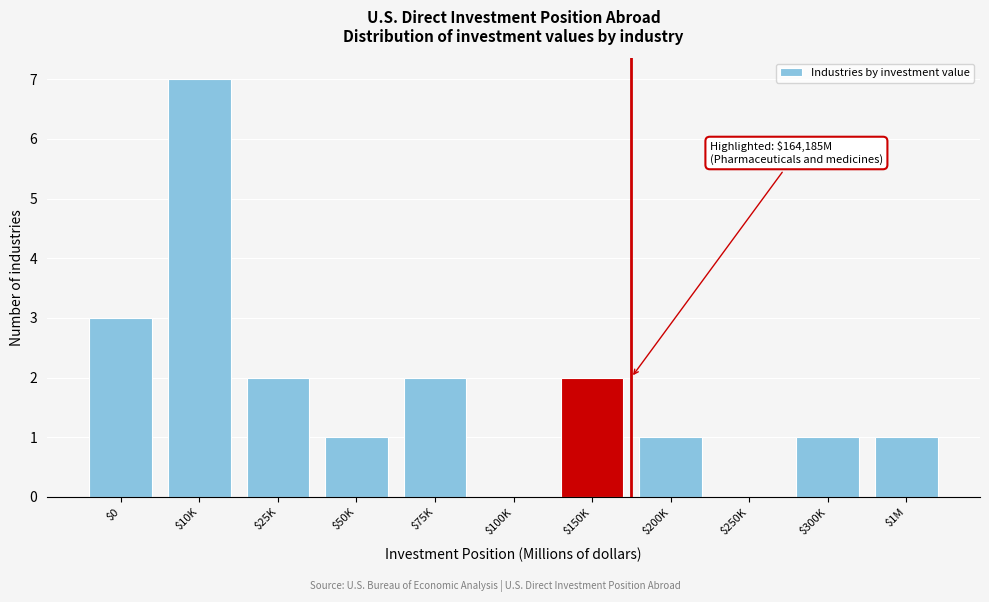

What is the greatest value displayed?

7